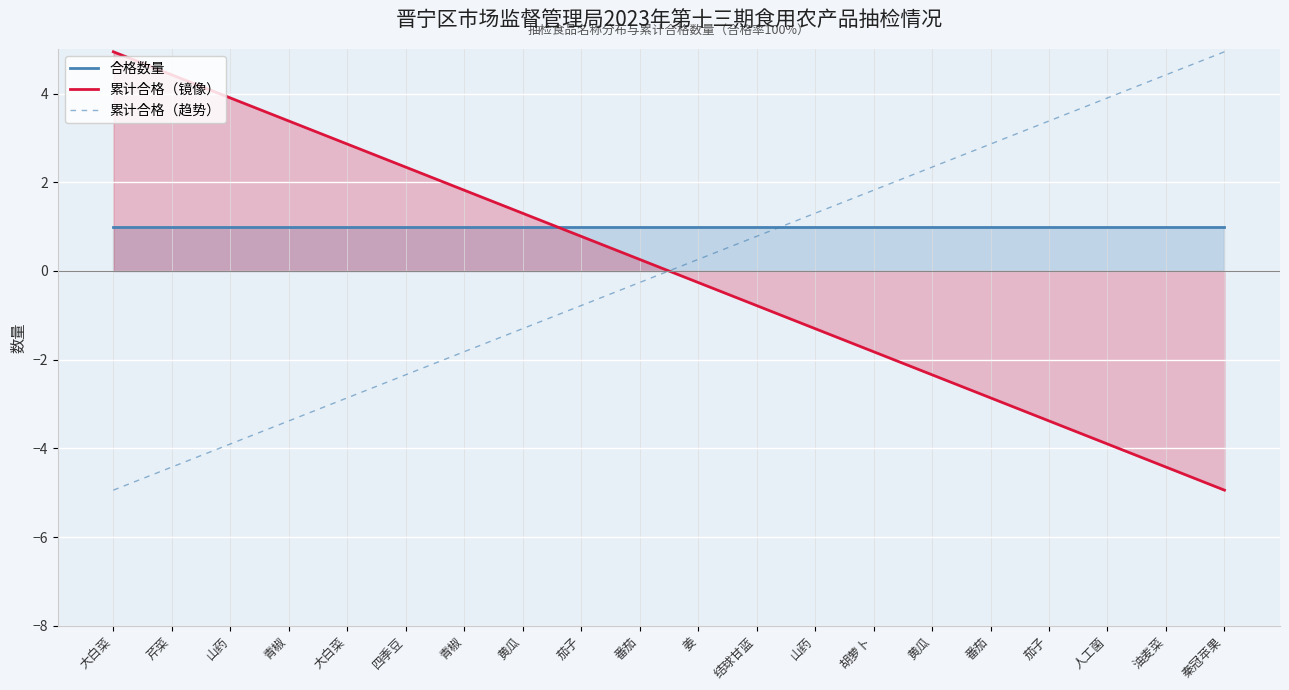

Where is 累计合格（趋势） nearest to the value 0?

番茄